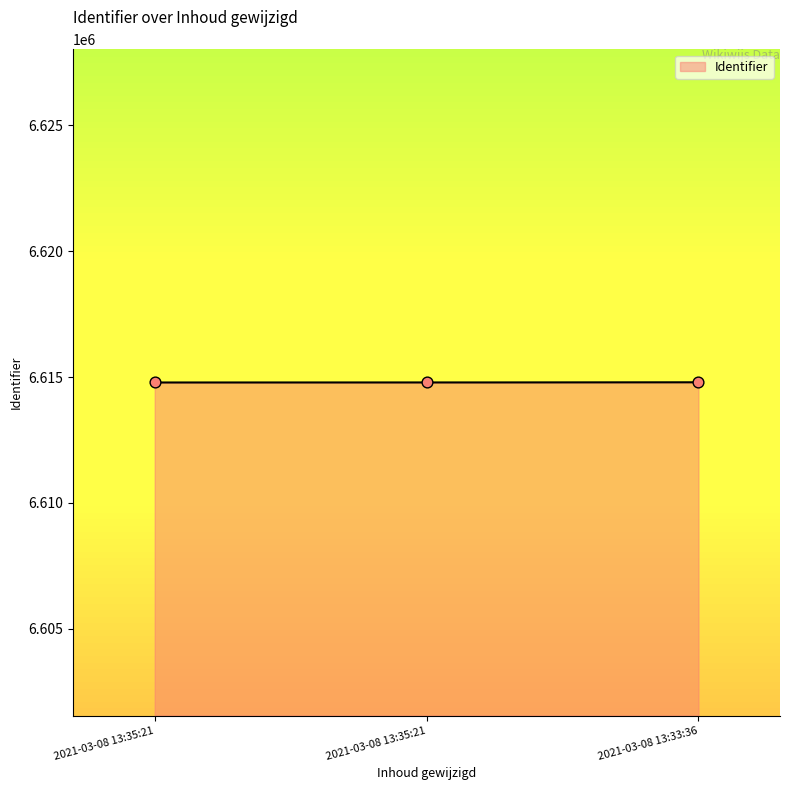

Which has a higher value, 2021-03-08 13:35:21 or 2021-03-08 13:33:36?

2021-03-08 13:33:36